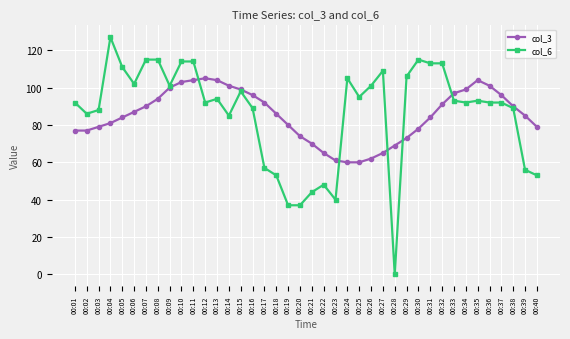

What is the difference between the highest and lowest values at 00:33?

4